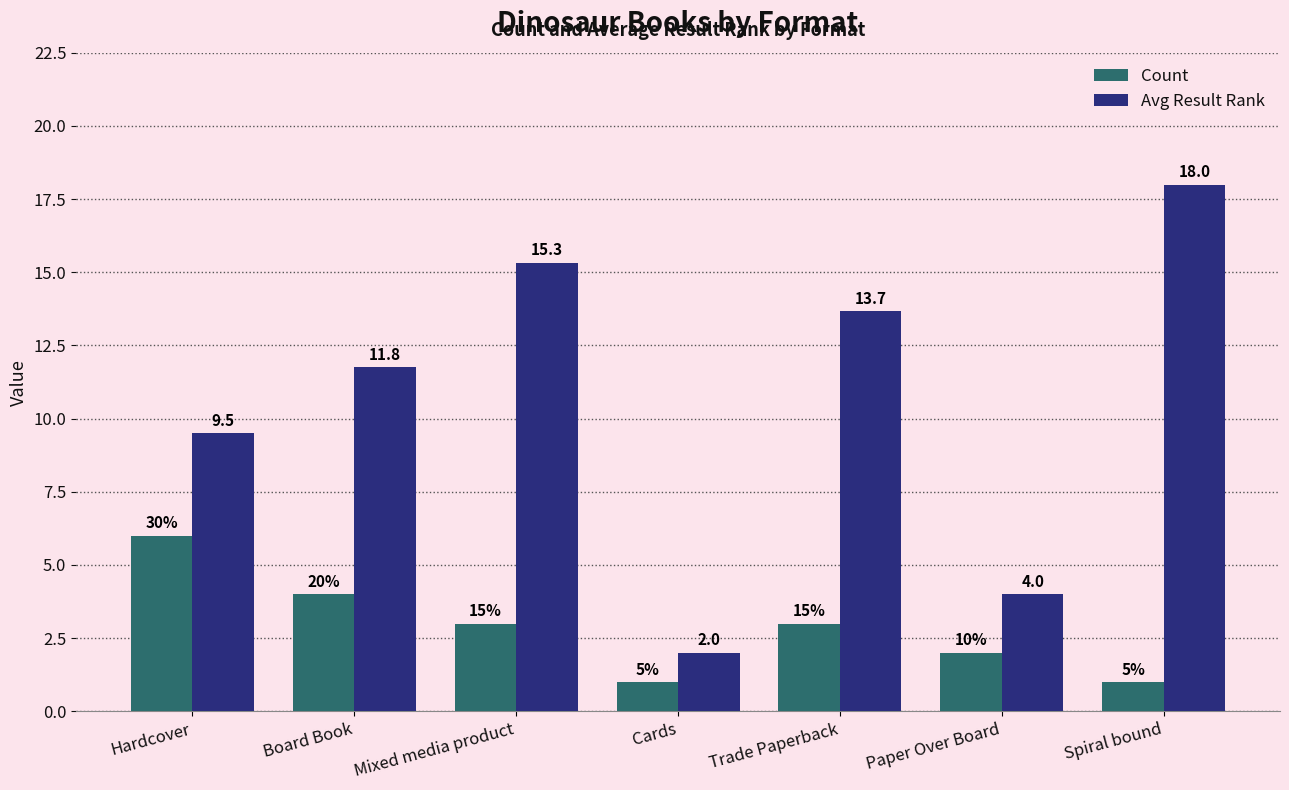

Where is Avg Result Rank nearest to the value 10?

Hardcover